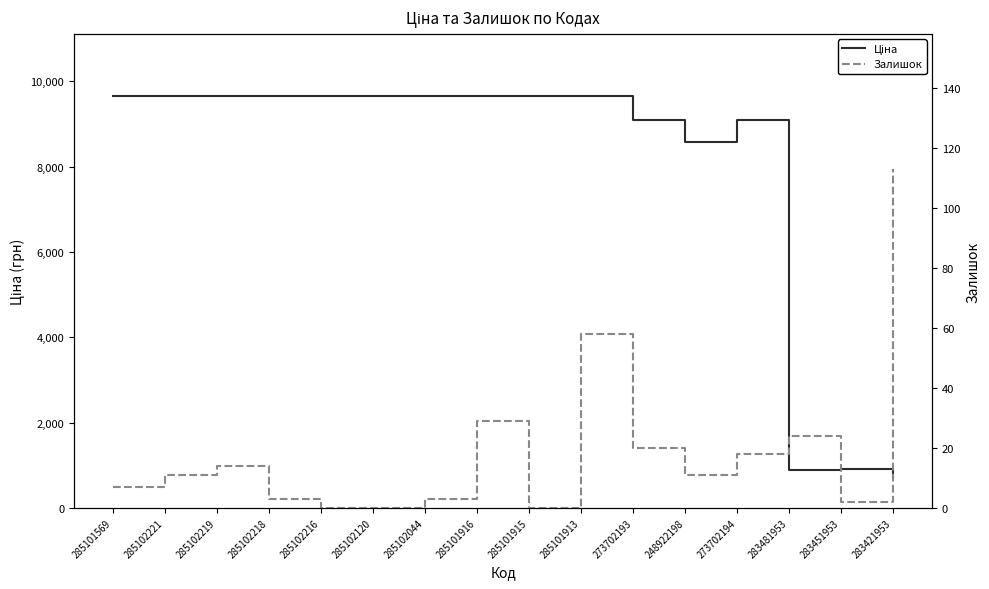

Reading right to left, transcribe all the data shown in this chart.

Ціна: 283421953=728.8	283451953=905.5	283481953=882.1	273702194=9092.0	248922198=8581.1	273702193=9092.0	285101913=9664.7	285101915=9664.7	285101916=9664.7	285102044=9664.7	285102120=9664.7	285102216=9664.7	285102218=9664.7	285102219=9664.7	285102221=9664.7	285101569=9664.7
Залишок: 283421953=113.0	283451953=2.0	283481953=24.0	273702194=18.0	248922198=11.0	273702193=20.0	285101913=58.0	285101915=0.0	285101916=29.0	285102044=3.0	285102120=0.0	285102216=0.0	285102218=3.0	285102219=14.0	285102221=11.0	285101569=7.0